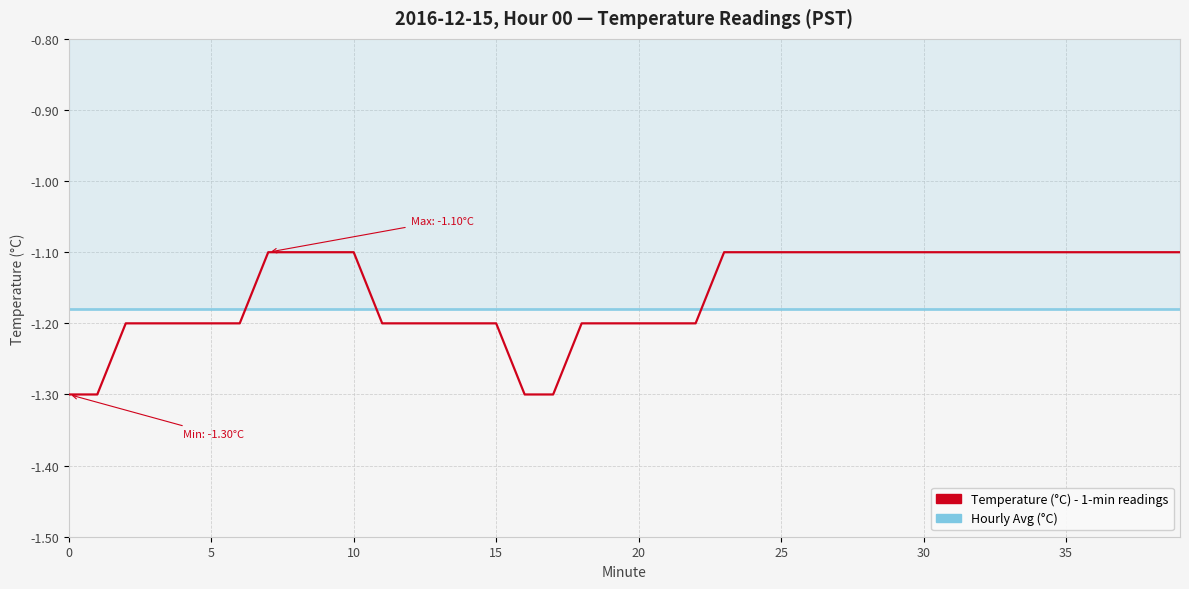

What is the minimum value shown in the chart?

-1.3